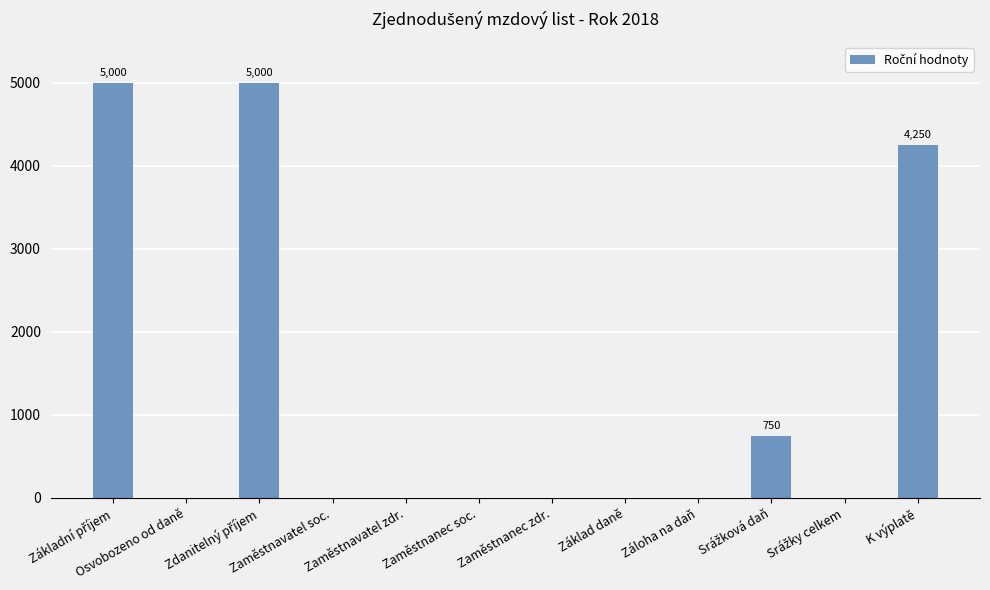

What is the greatest value displayed?

5000